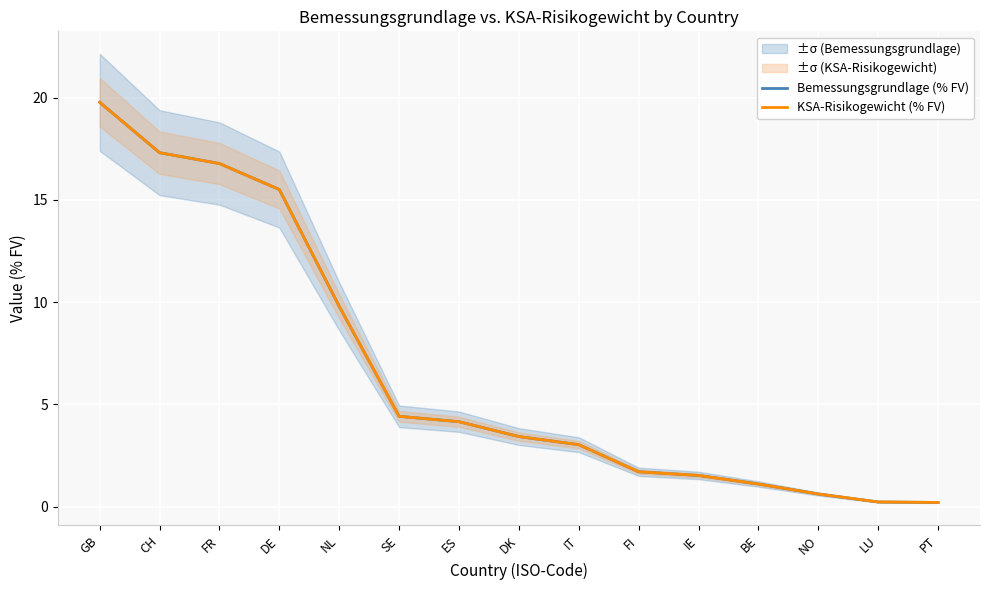

What is the label of the 13th point from the right?

FR